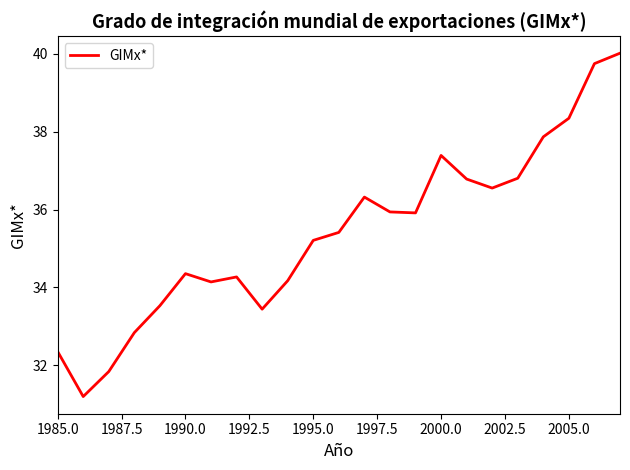

Does the chart have visible grid lines?

No